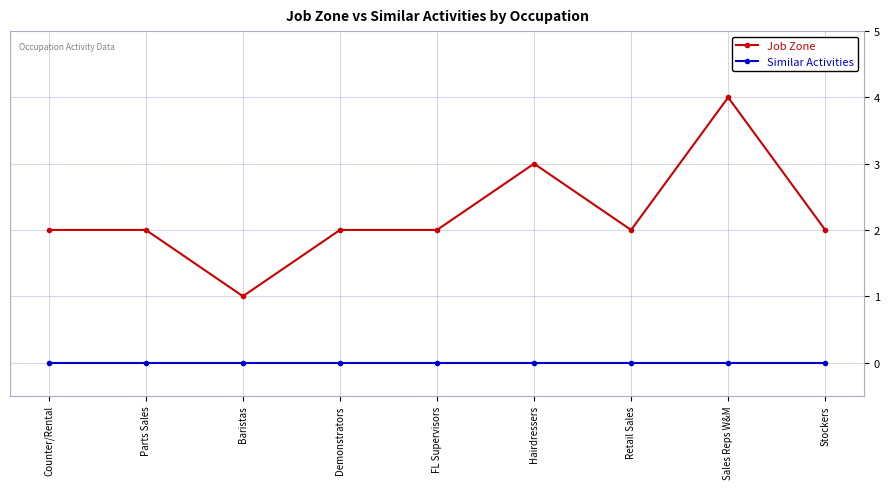

Where is the first local minimum for Job Zone?

Baristas